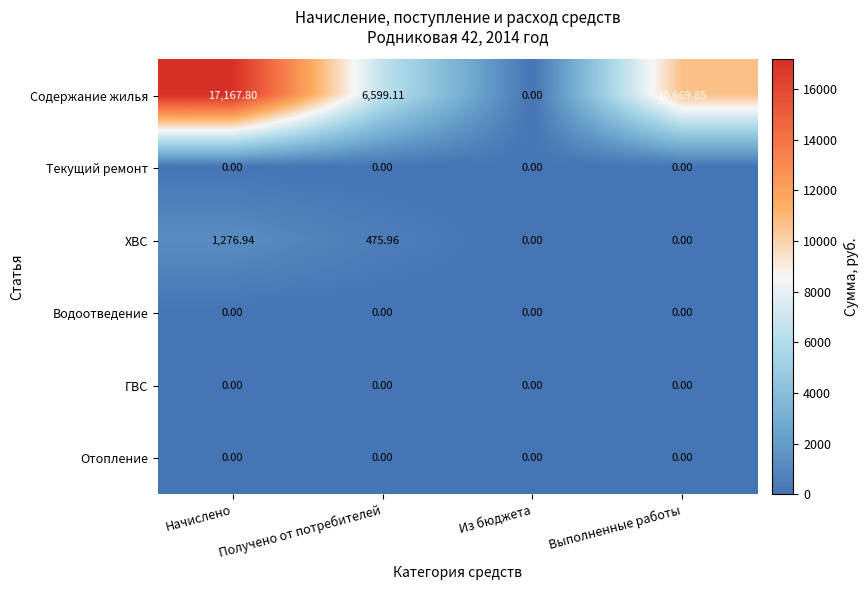

Where is ХВС nearest to the value 638?

Получено от потребителей